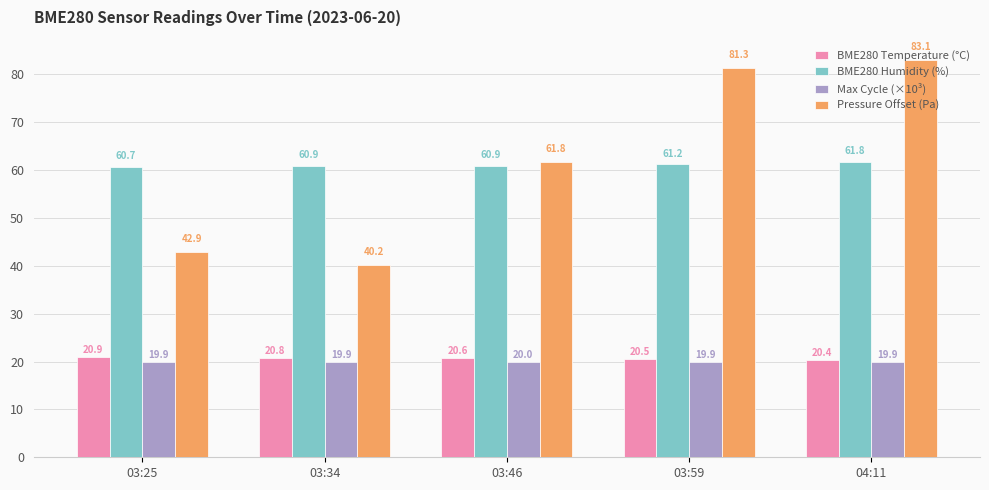

What position from the left is 03:25?

1